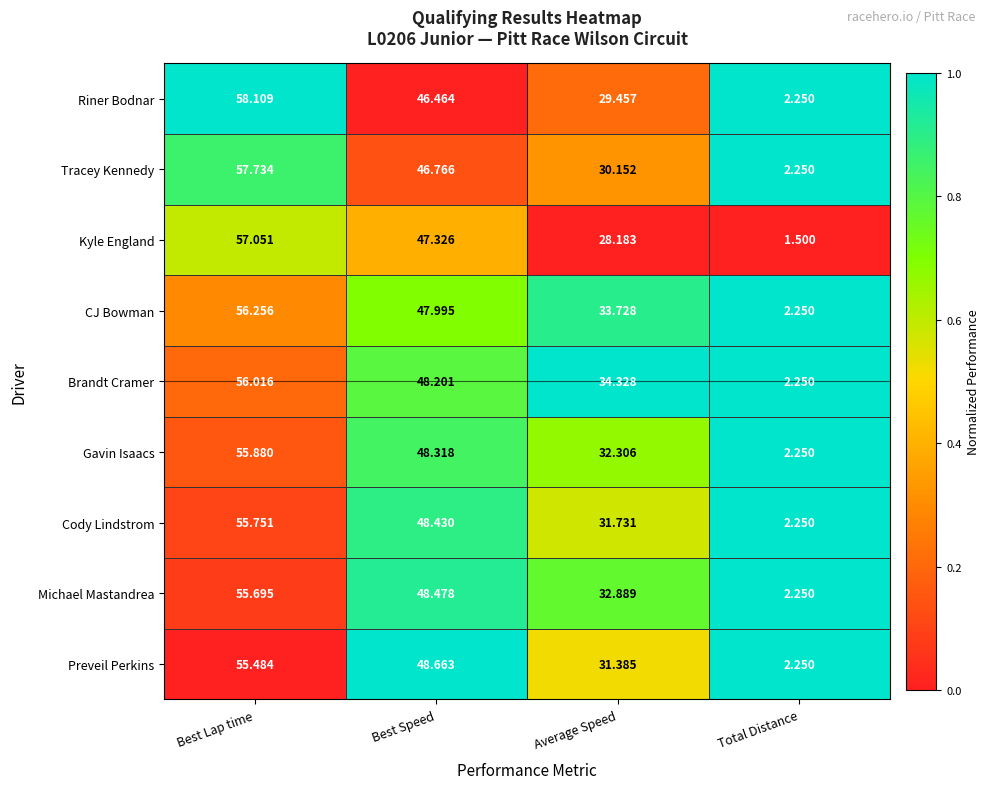

At which label is Riner Bodnar closest to 30?

Average Speed